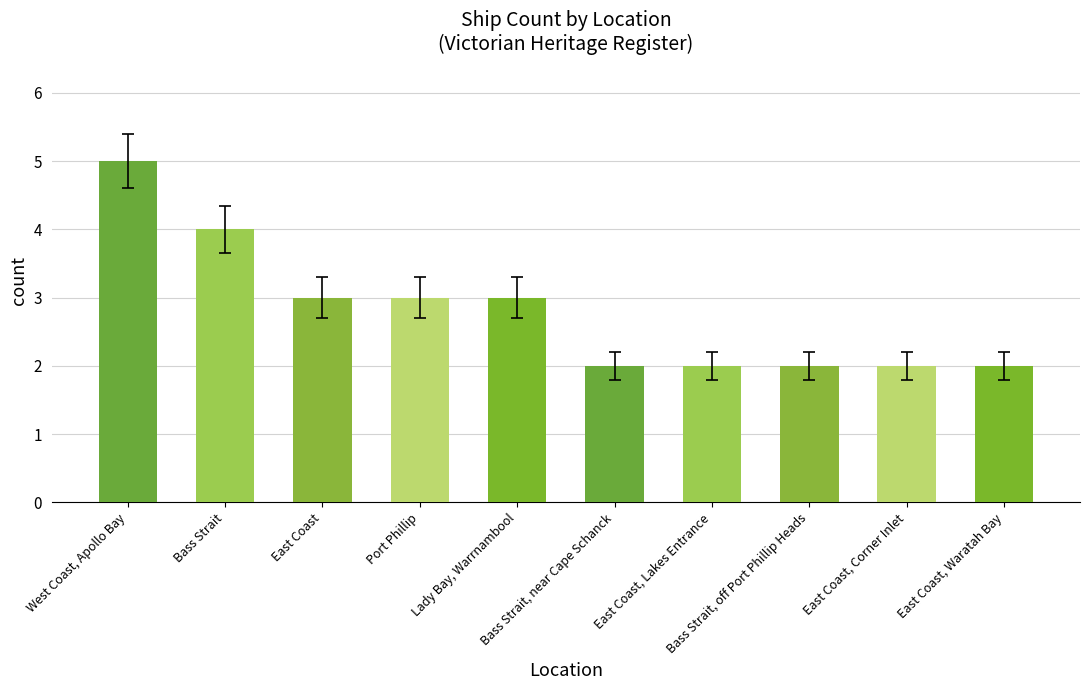

What is the sum of all values?

28